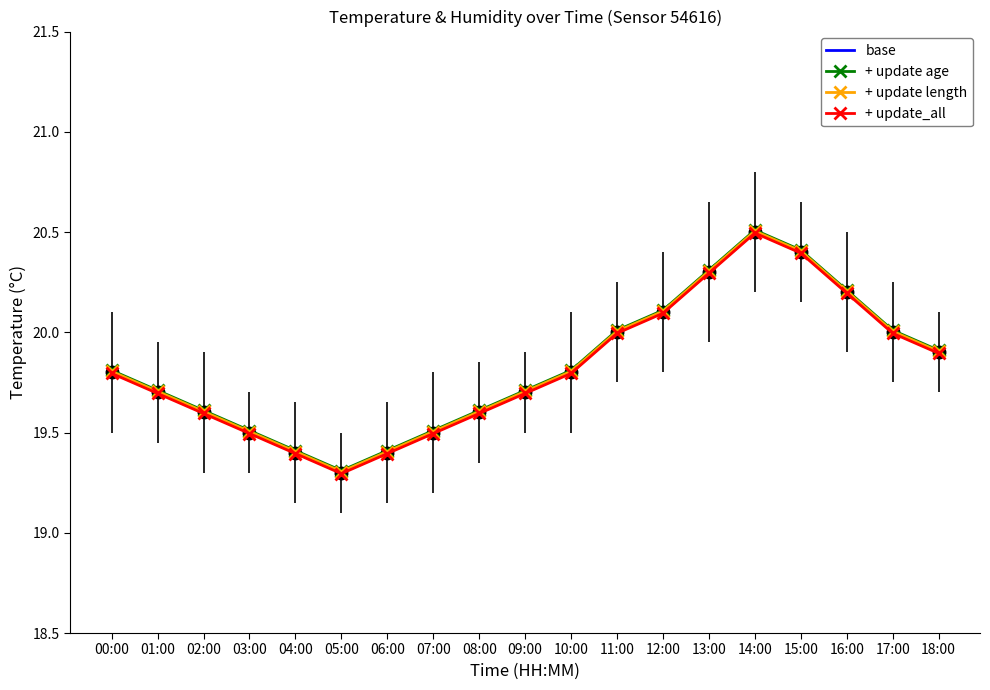

What is the lowest value of the base series?

19.3